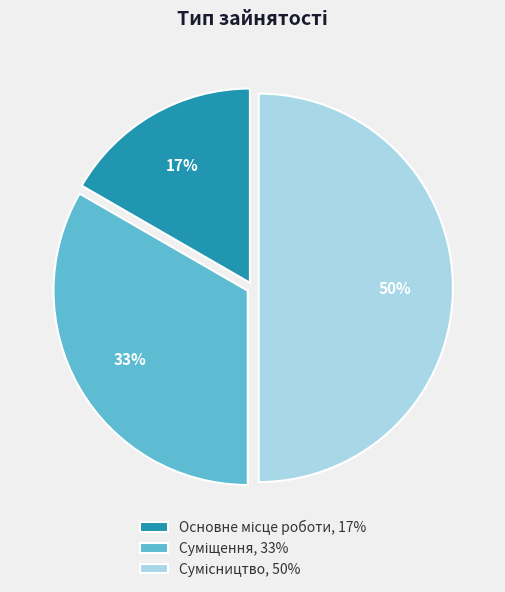

To the nearest percent, what is the difference between the largest and smallest slice percentages?

33%